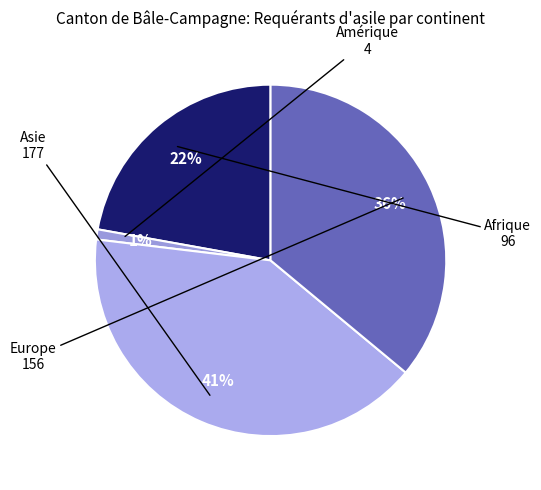

Rank the categories by value from highest to lowest.

Asie, Europe, Afrique, Amérique